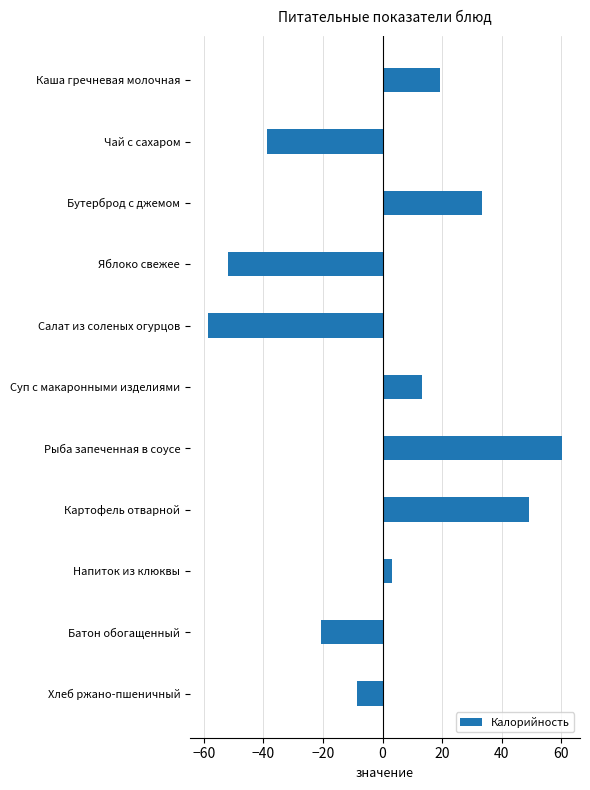

What is the change in value from Бутерброд с джемом to Картофель отварной?

+16.0